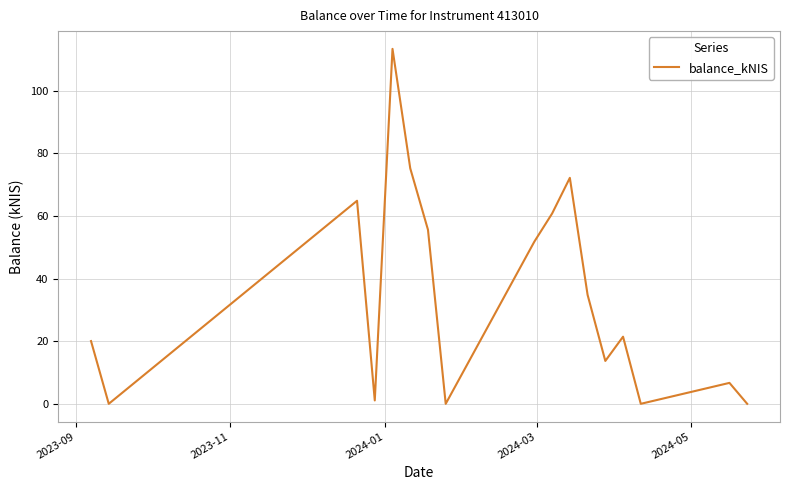

What is the difference between the maximum and minimum values?

113.4